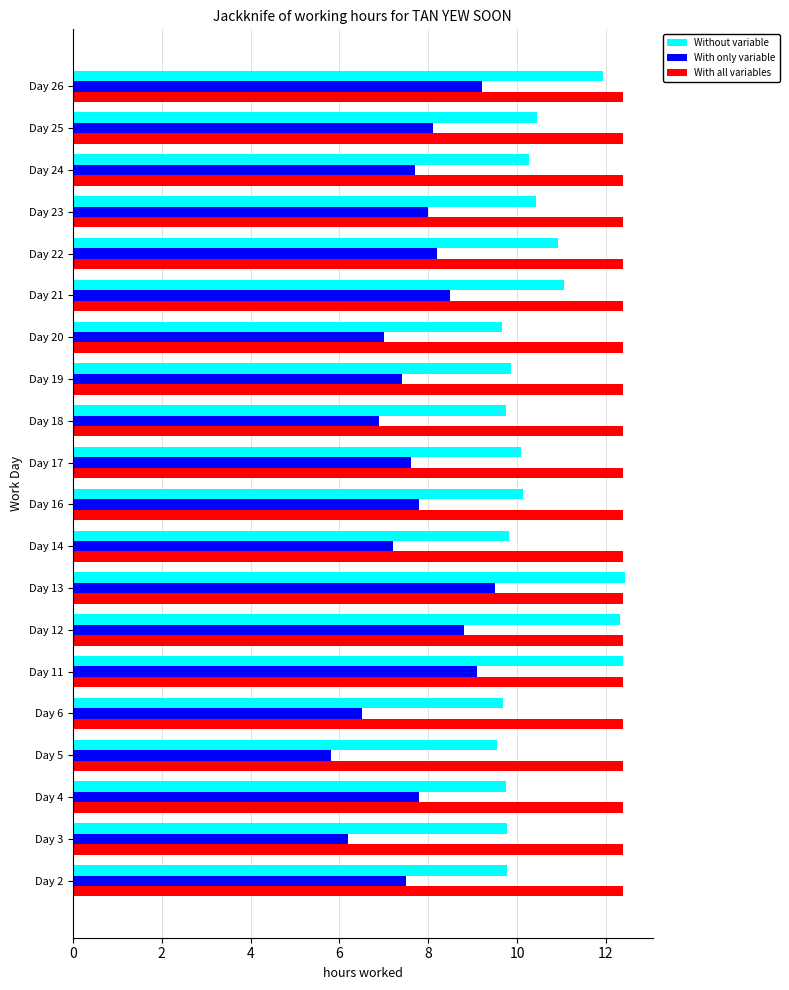

How many distinct data groups are displayed?

3